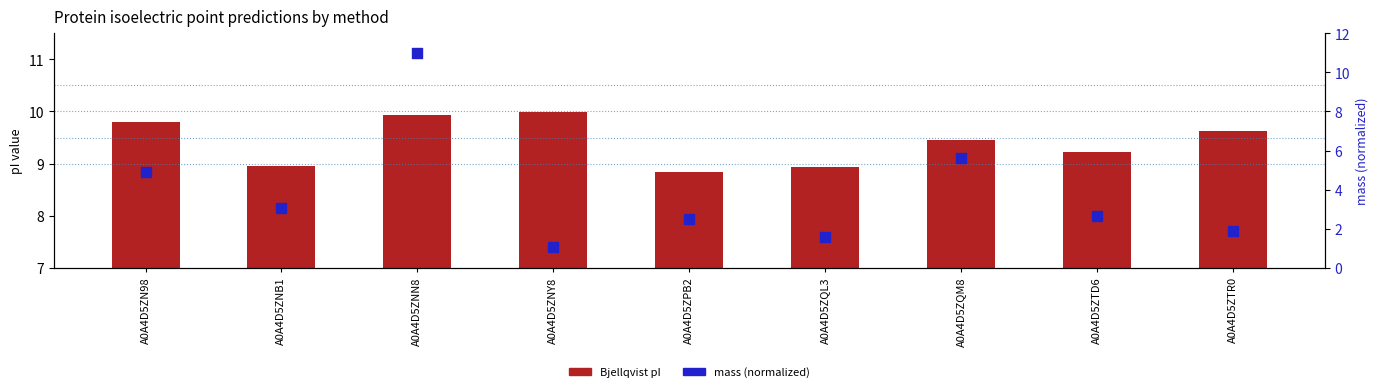

Is the value of mass (normalized) at A0A4D5ZQM8 greater than the value of Bjellqvist pI at A0A4D5ZQM8?

No